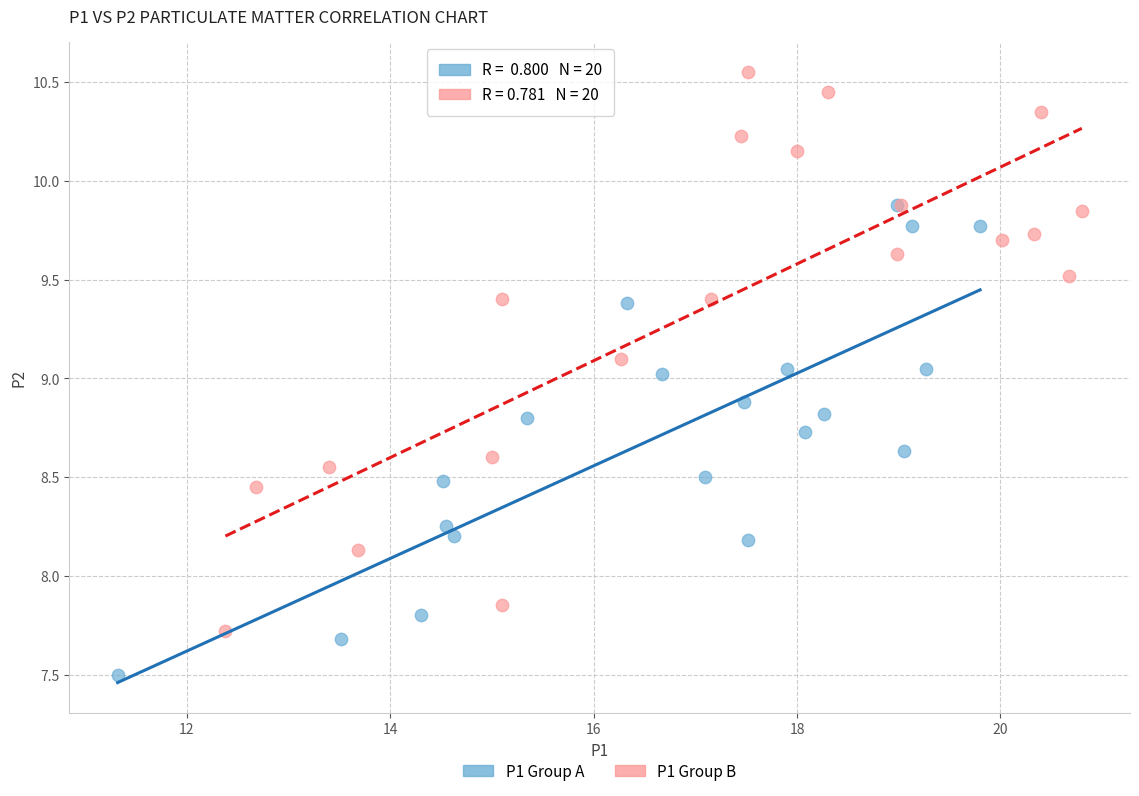

Which series reaches the maximum Y coordinate?

P1 Group B